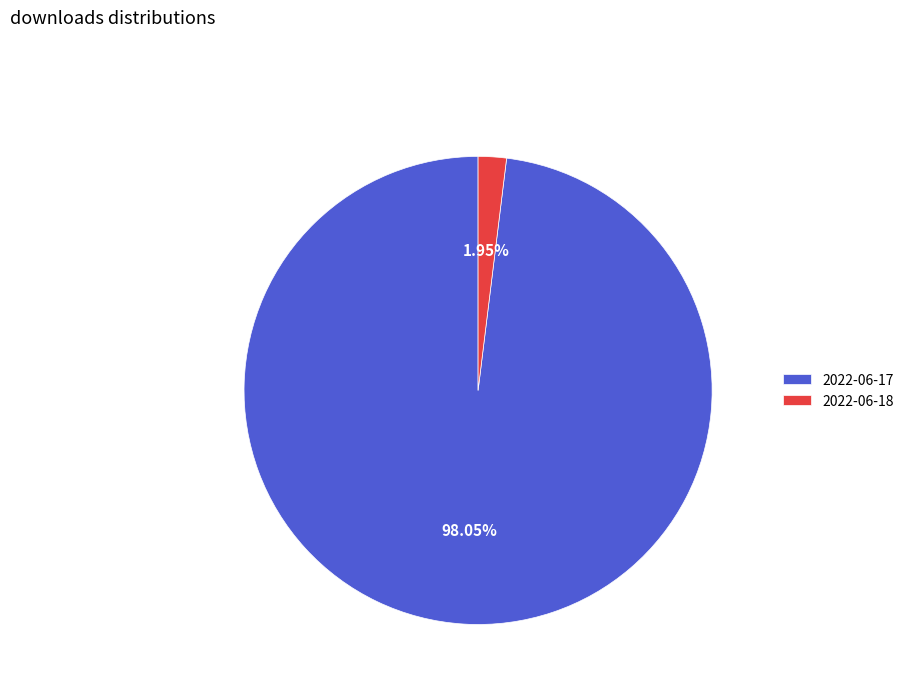

Rank the categories by value from lowest to highest.

2022-06-18, 2022-06-17